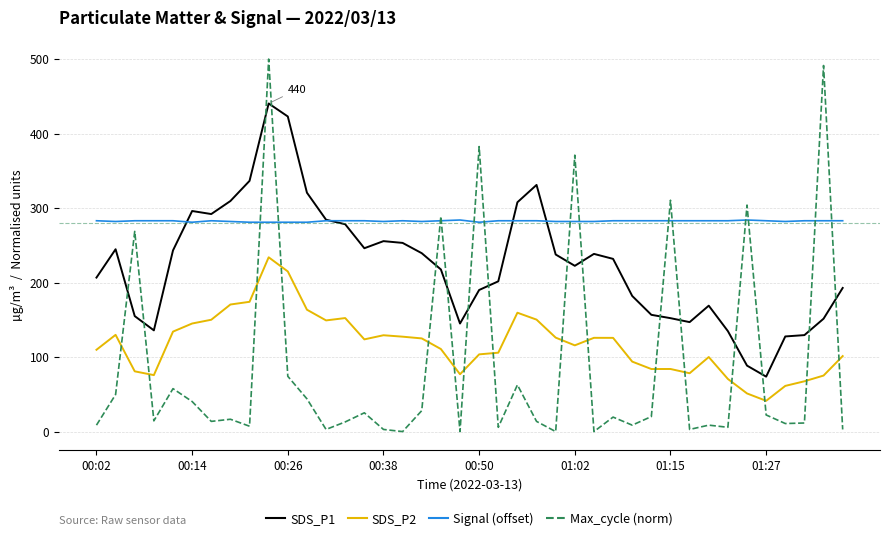

List the series in order of their overall mean, lowest first.

Max_cycle (norm), SDS_P2, SDS_P1, Signal (offset)